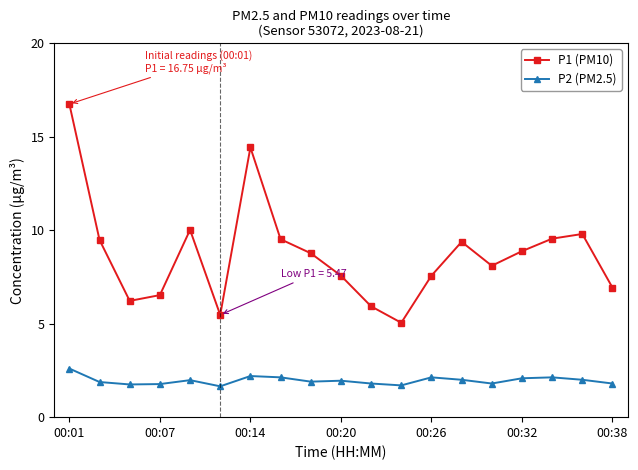

How many lines are shown in the chart?

2